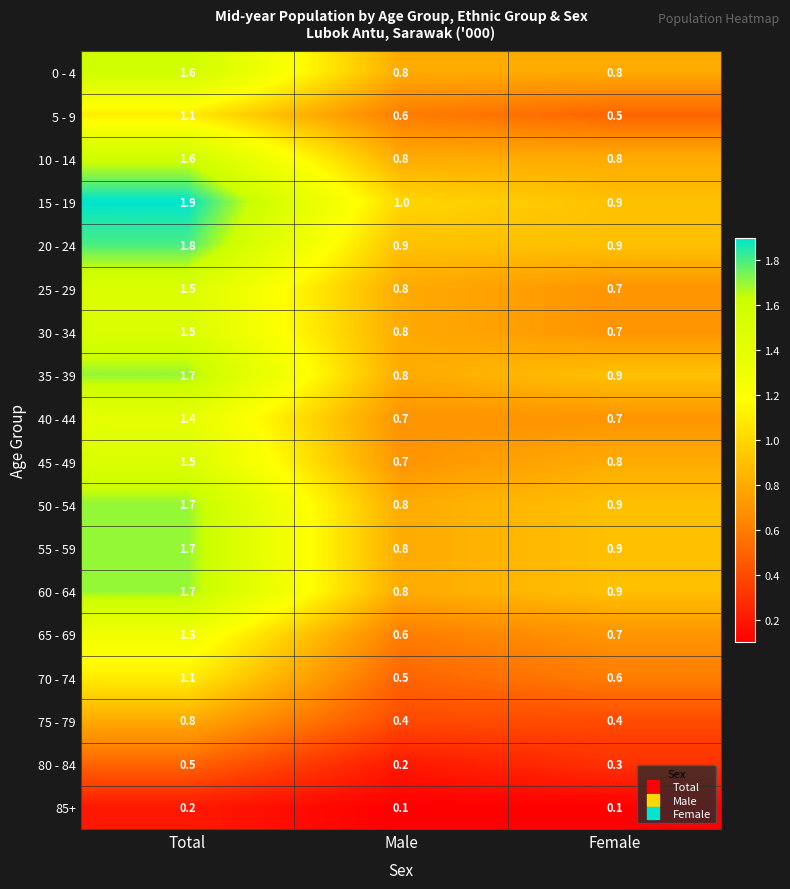

At which category is the sum across all series the highest?

Total